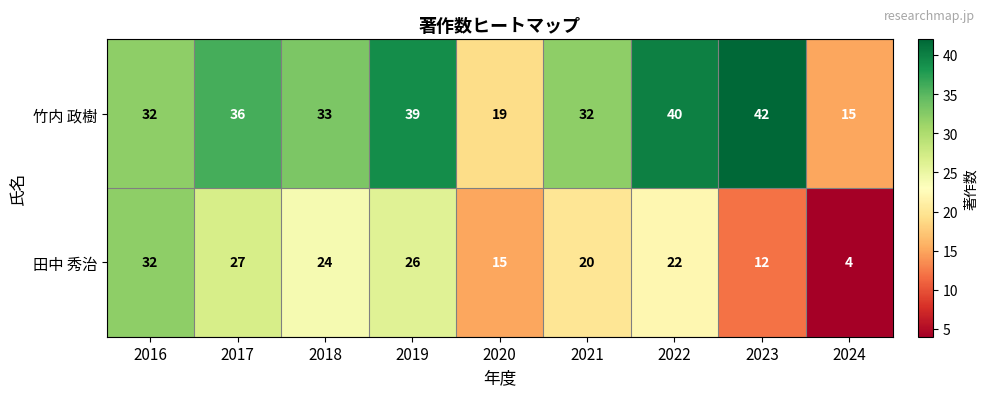

What is the approximate value of 竹内 政樹 at 2020?

19